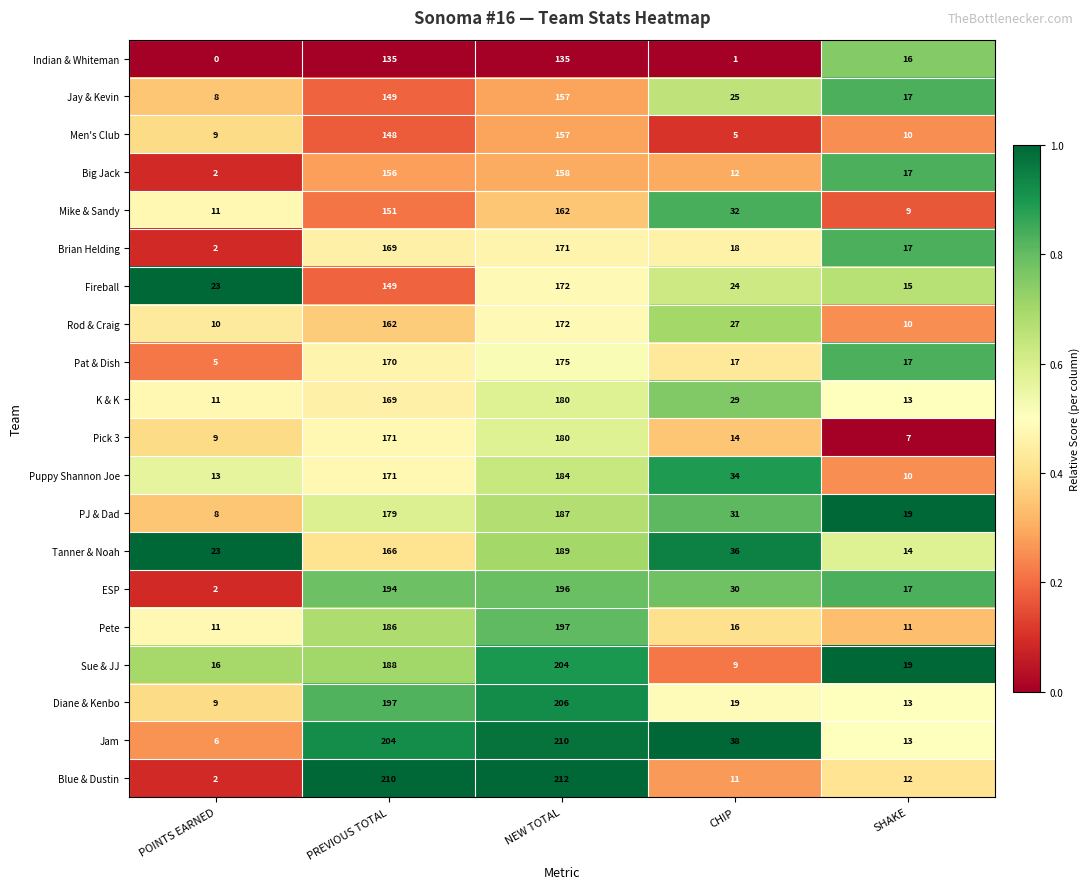

Between NEW TOTAL and CHIP, which series saw the biggest shift?

Blue & Dustin